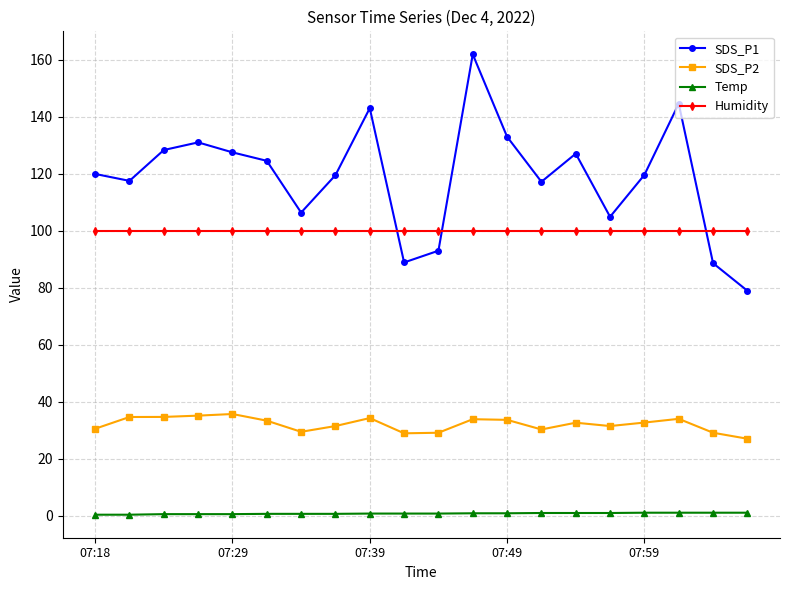

Does the chart have visible grid lines?

Yes